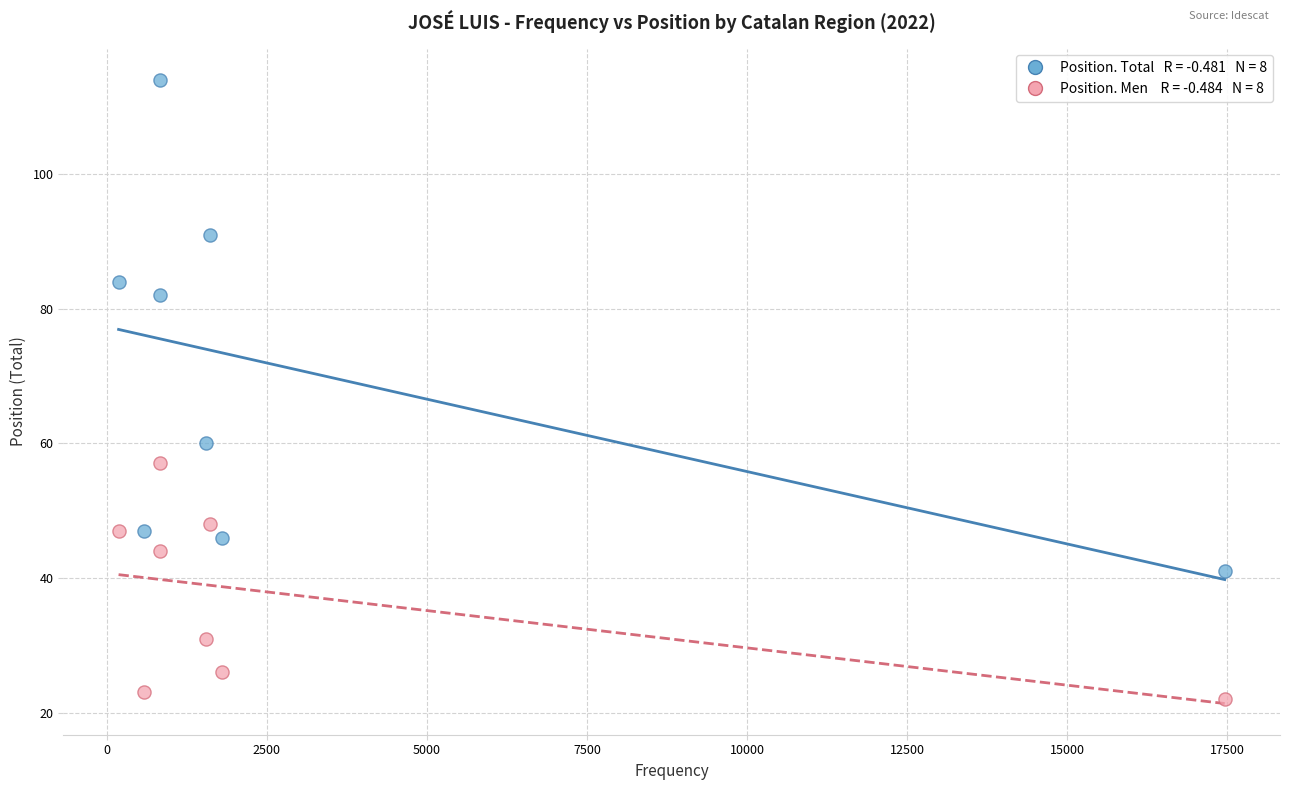

Across all series, what Y value is closest to 68?

60